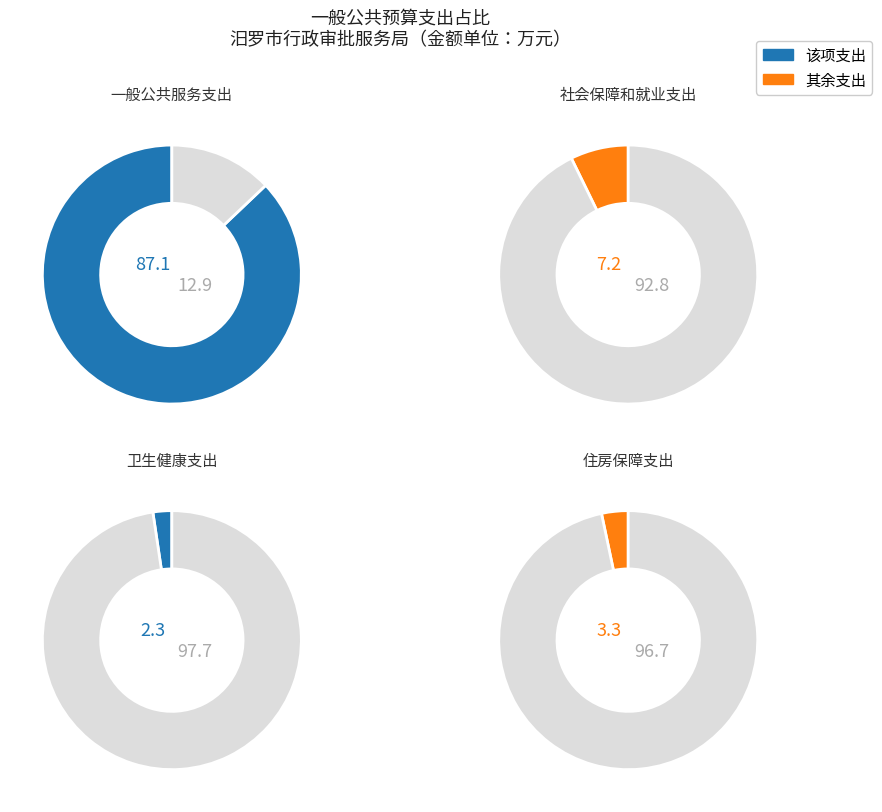

Which category has the smallest portion of the pie?

卫生健康支出